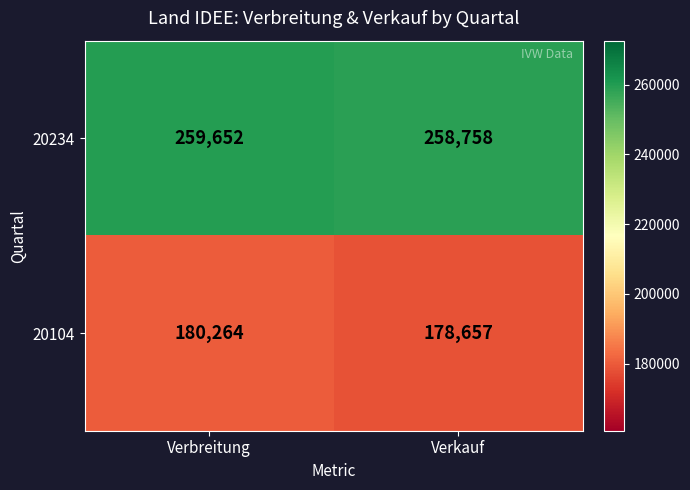

At which category is the sum across all series the highest?

Verbreitung